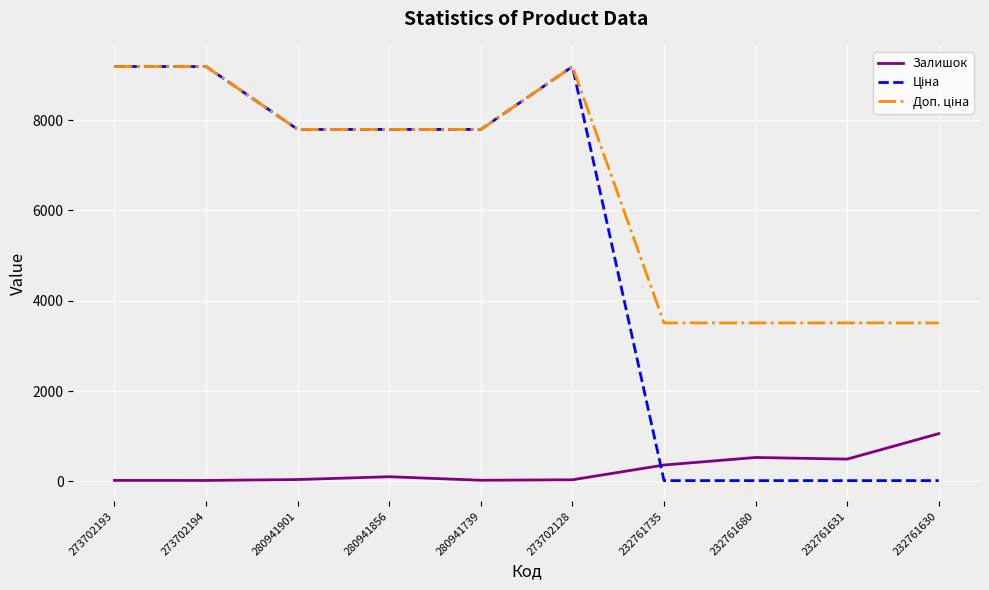

What is the greatest value displayed?

9185.9